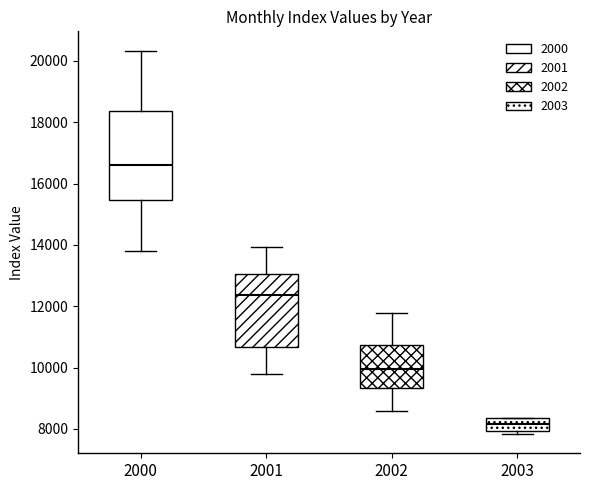

Which box has the lowest median line?

2003